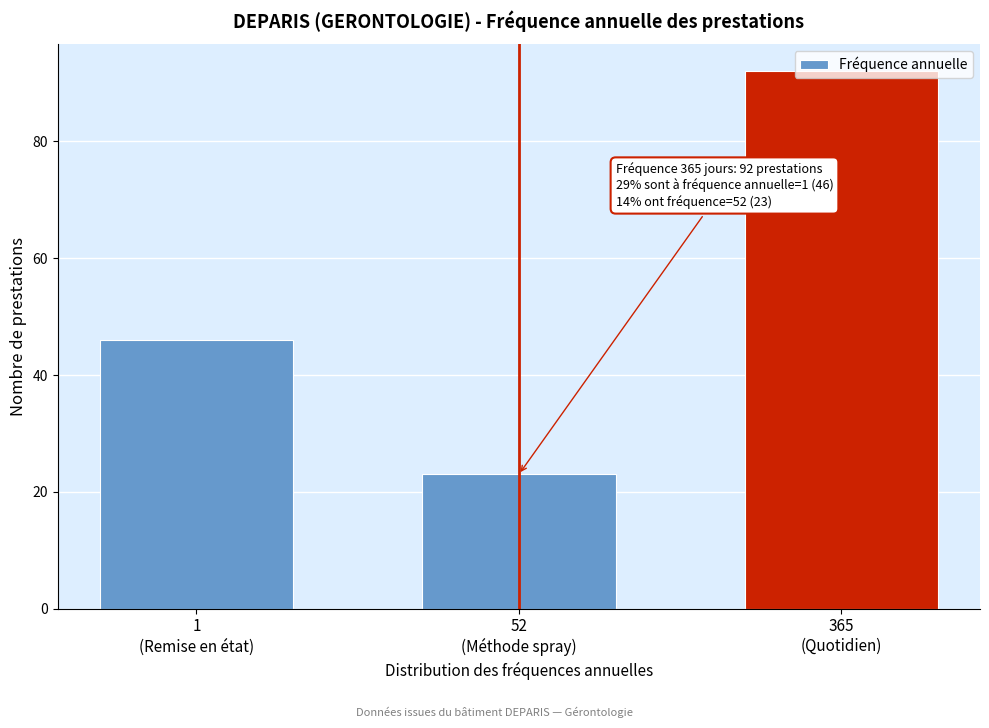

What is the smallest value displayed?

23